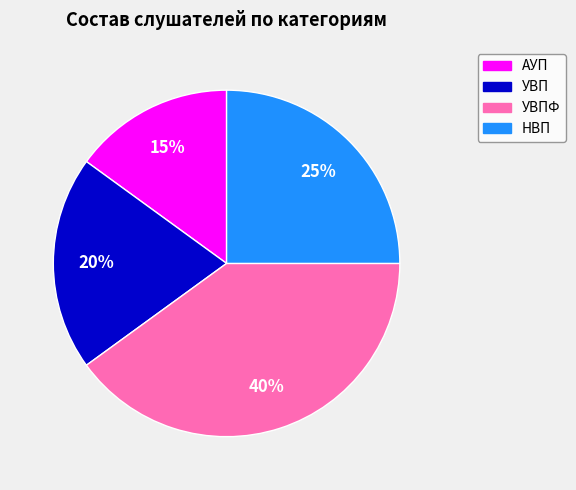

Is it true that УВПФ is 40% of the pie?

True